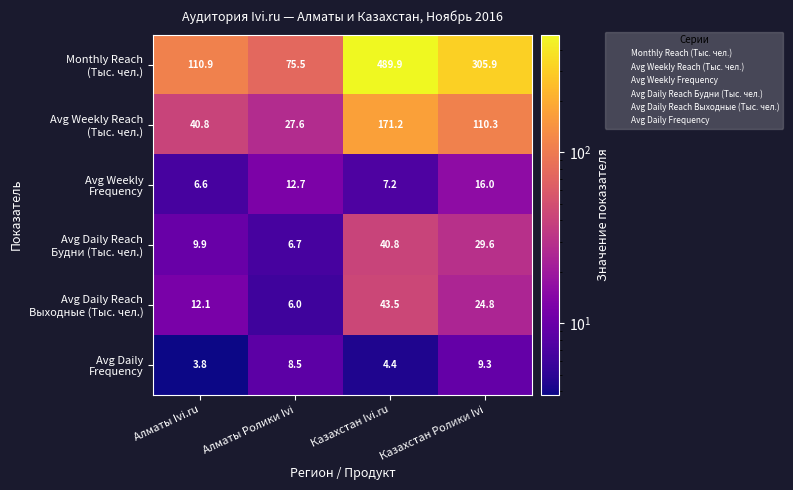

At how many categories does at least one series exceed 96?

3